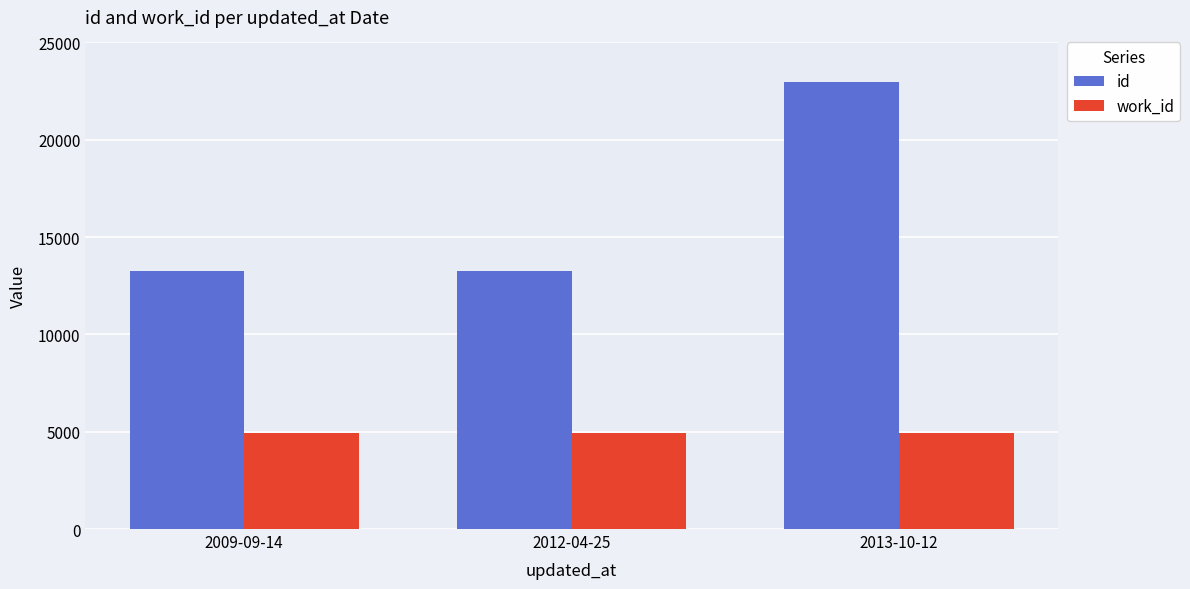

What is the approximate value of work_id at 2012-04-25, to the nearest 5?

4925